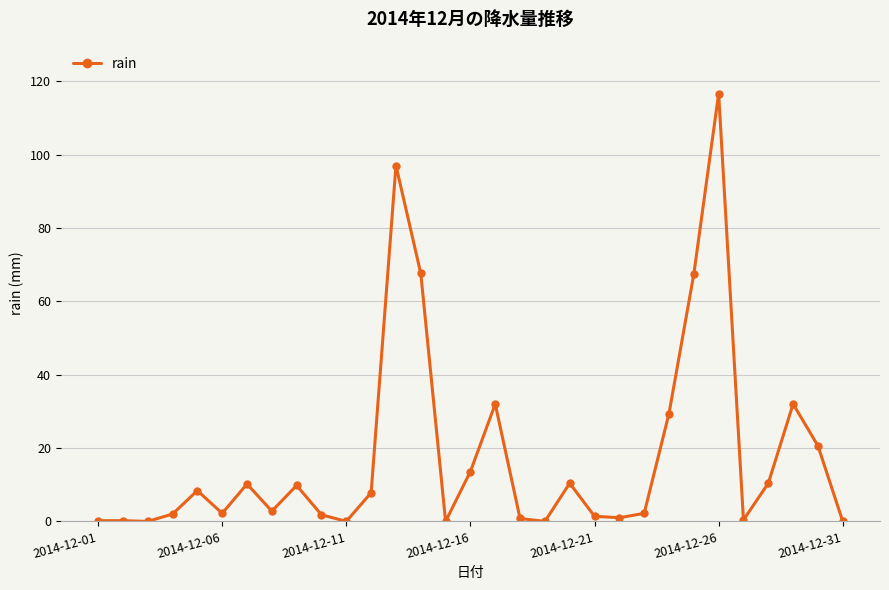

How many lines are shown in the chart?

1